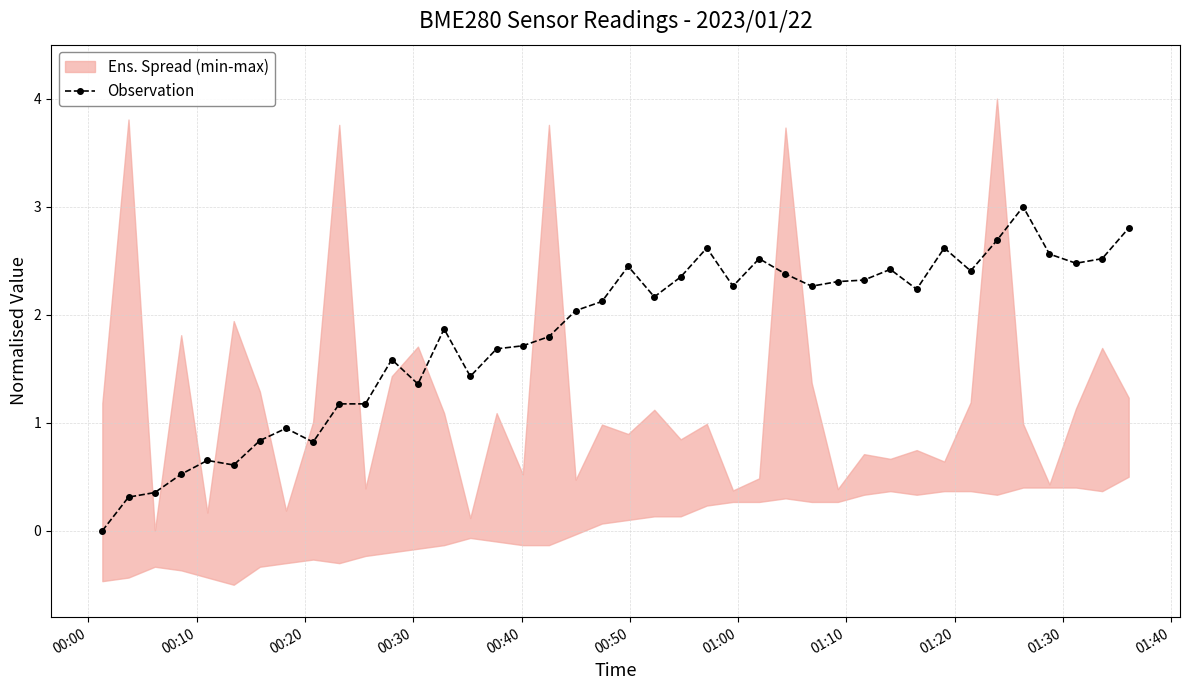

Count the number of values greater than 2.

22